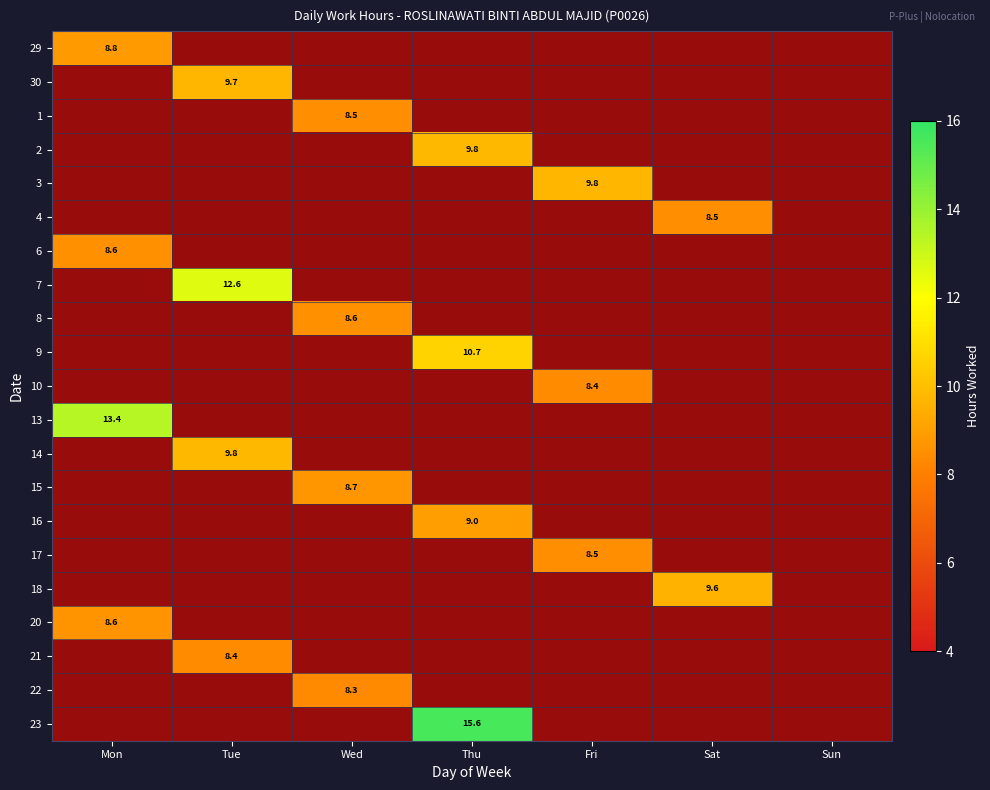

At how many categories does at least one series exceed 8?

6